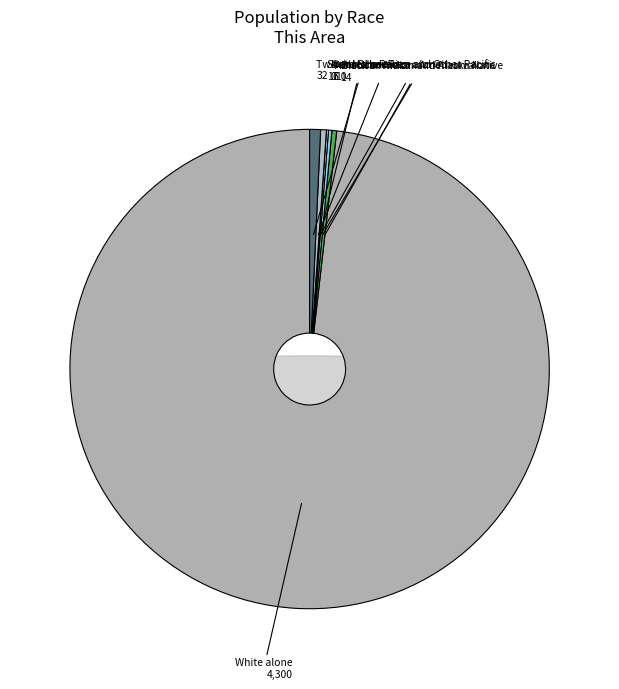

What is the change in value from American Indian and Alaska Native to Native Hawaiian and Other Pacific?

-10